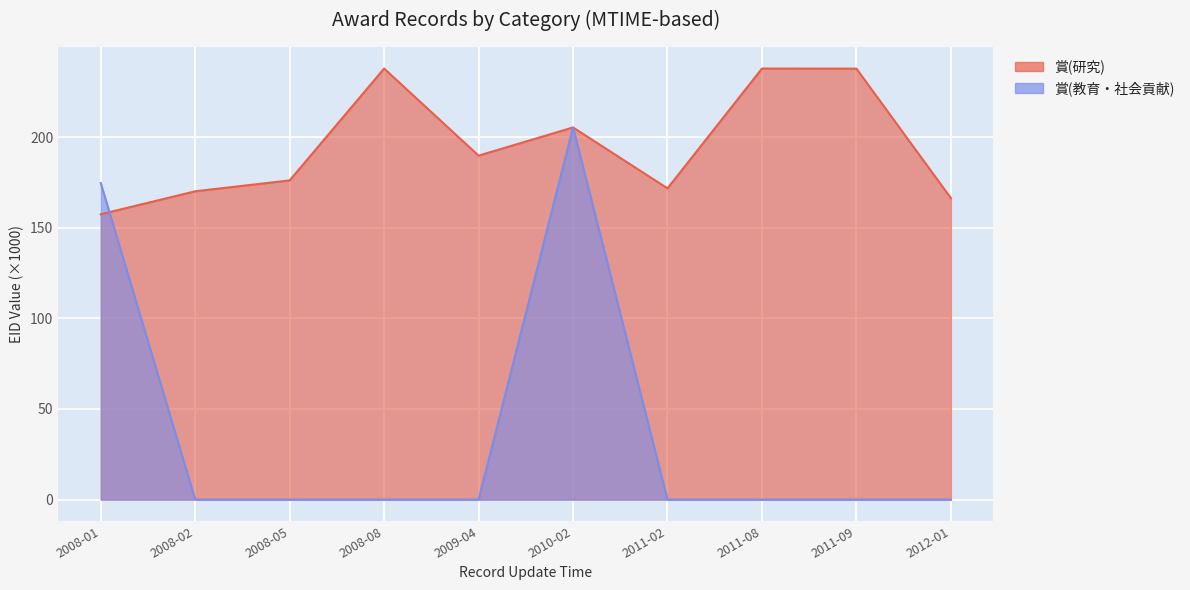

Between 2008-02 and 2011-02, which series saw the biggest shift?

賞(研究)